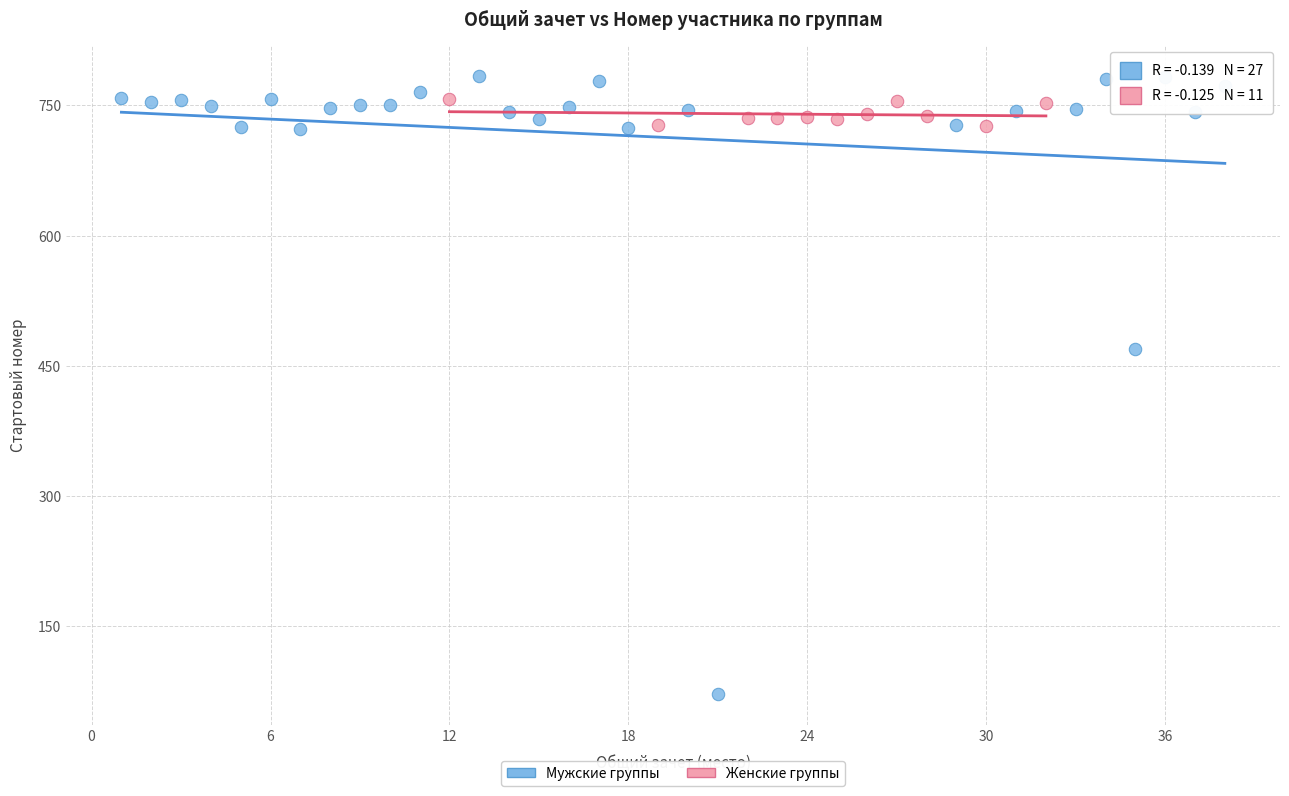

Which series has the widest spread of Y values?

Мужские группы